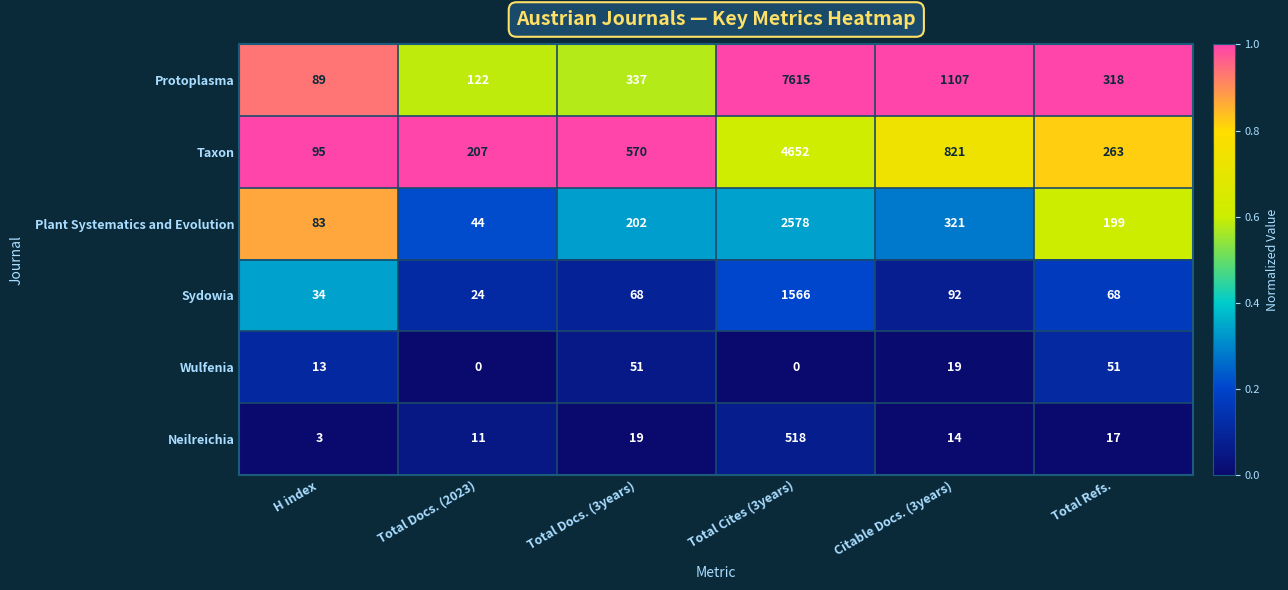

What value does the Plant Systematics and Evolution series have at H index, to the nearest 100?

100